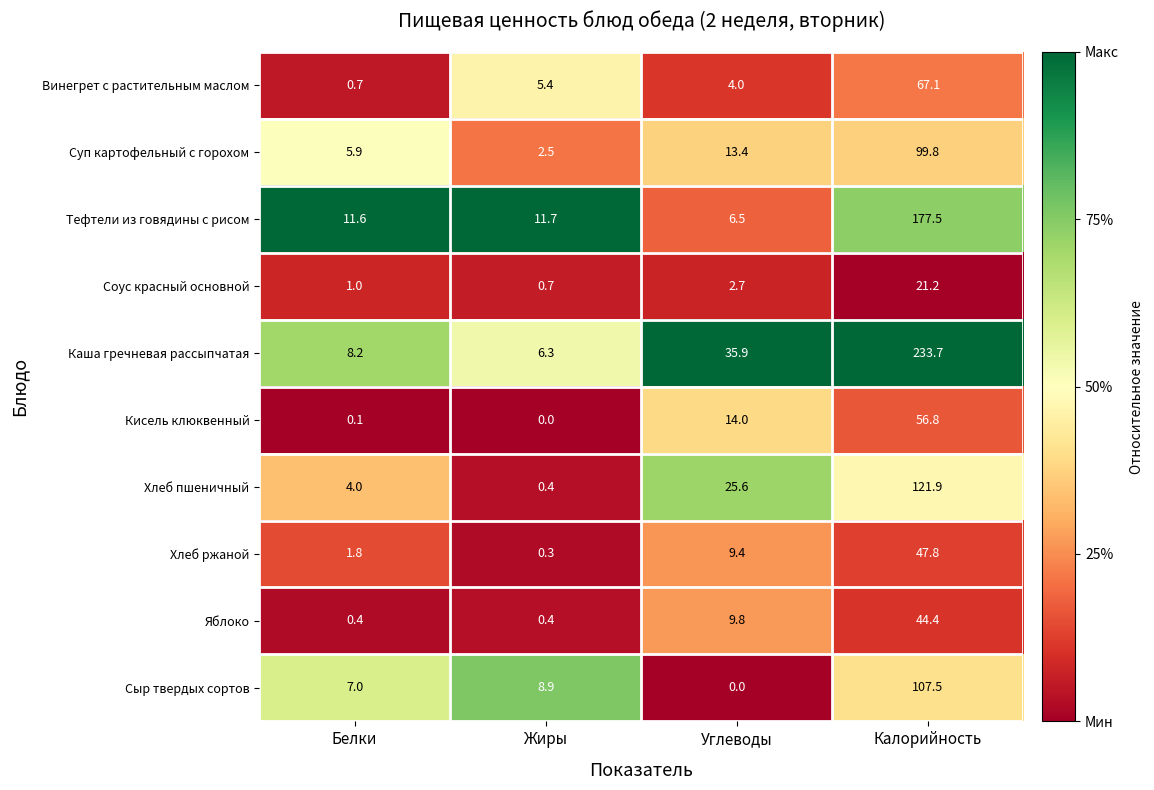

At which category is the sum across all series the highest?

Калорийность